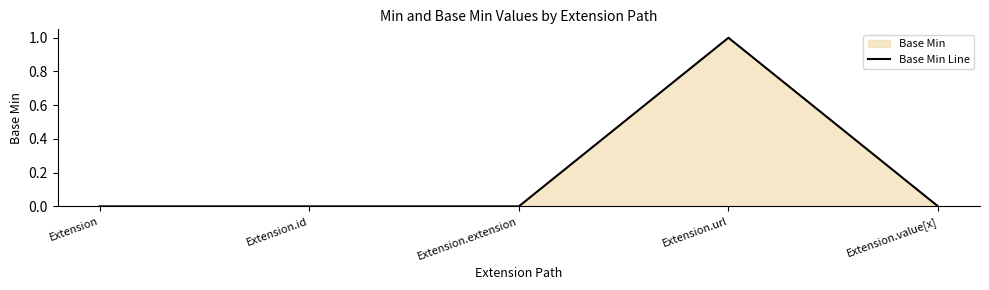

List the labels in order of value, largest first.

Extension.url, Extension, Extension.id, Extension.extension, Extension.value[x]